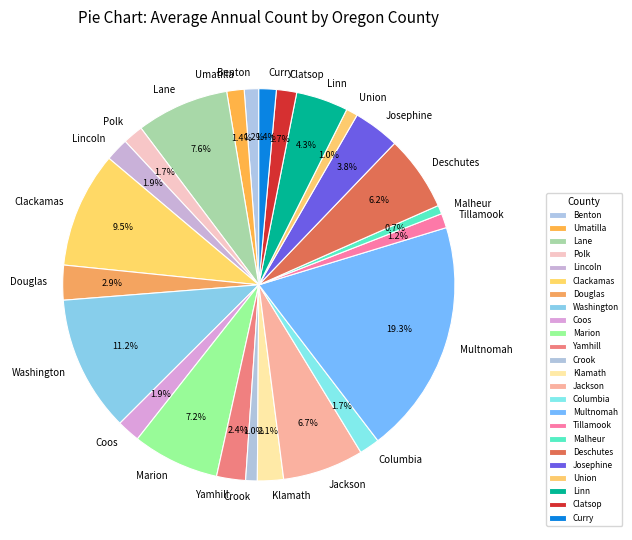

To the nearest percent, what portion does Columbia represent?

2%